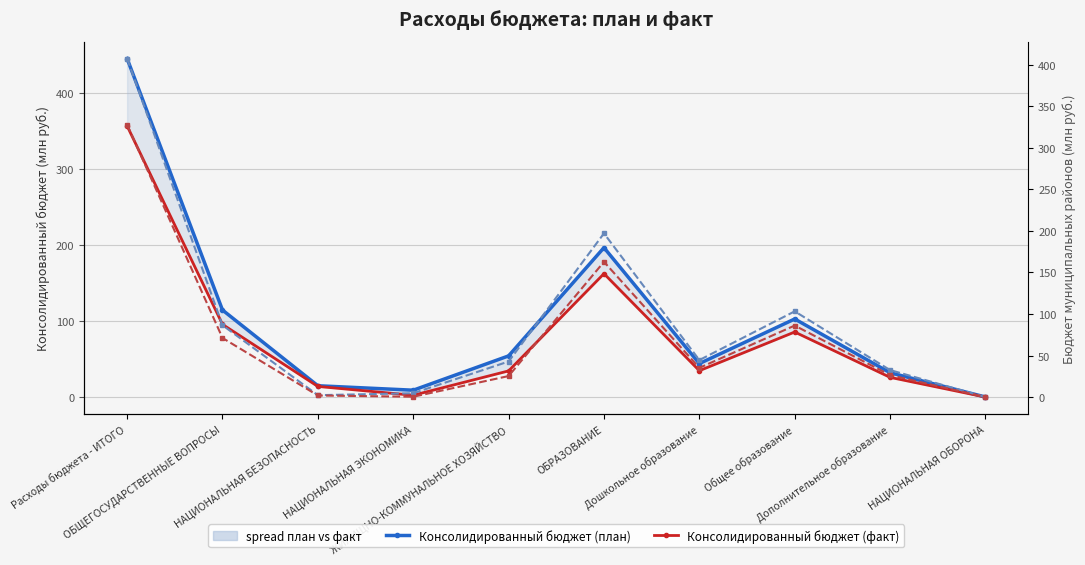

Count the number of categories in the chart.

10